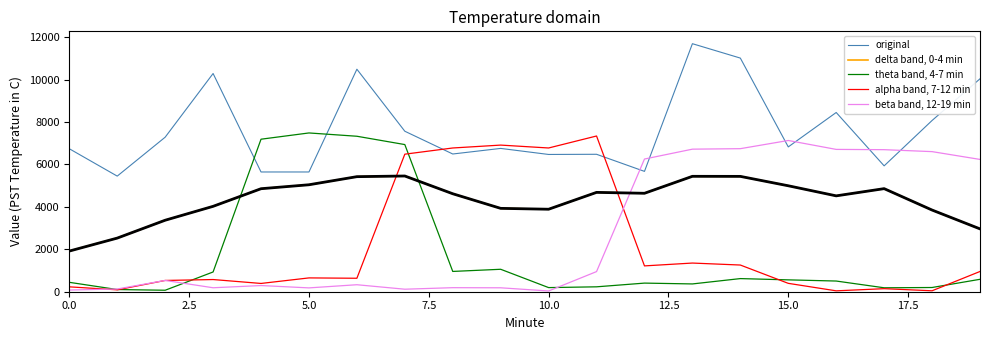

True or false: theta band, 4-7 min and delta band, 0-4 min intersect in this chart.

True